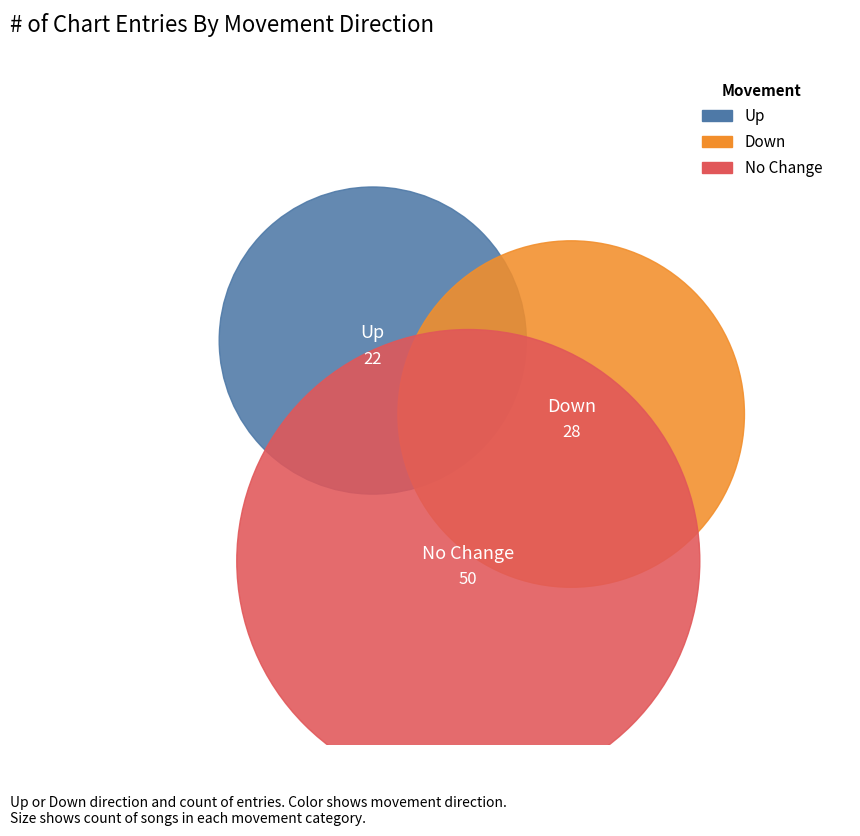

Count the number of slices in the pie.

3